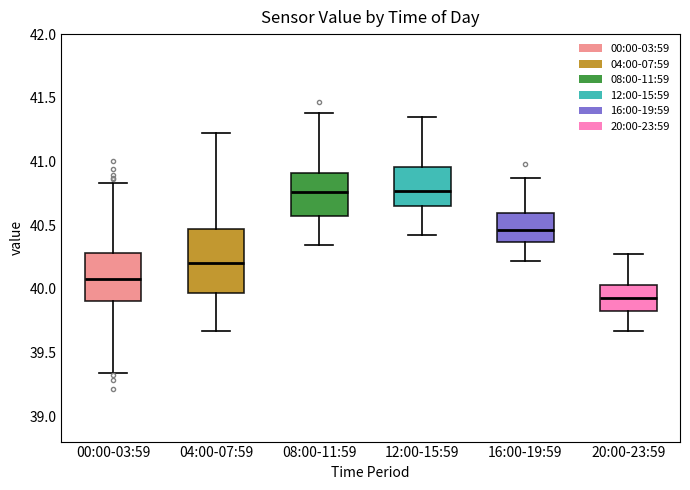

Which box is the tallest, from its lower edge to its upper edge?

04:00-07:59